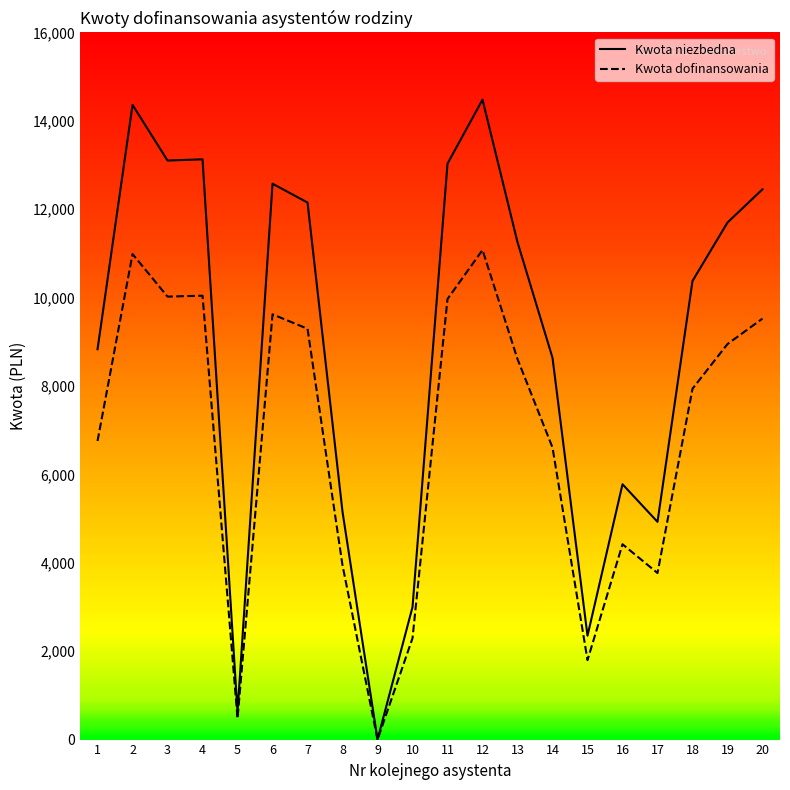

The Kwota niezbedna series shows 12451.5 at 20. True or false?

True